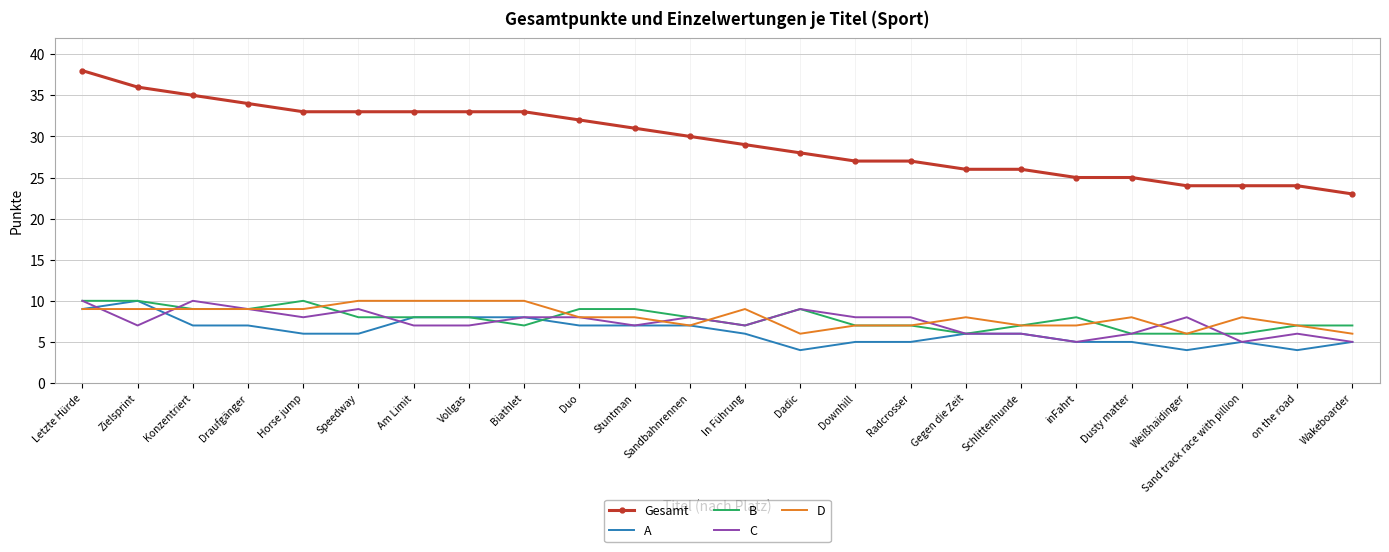

True or false: Gesamt and D intersect in this chart.

False